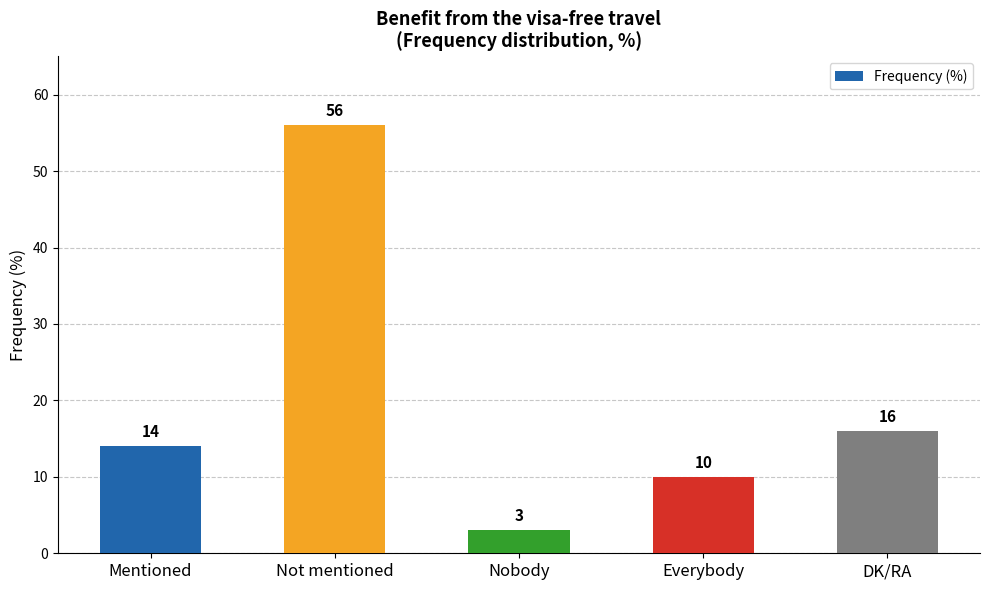

List the labels in order of value, smallest first.

Nobody, Everybody, Mentioned, DK/RA, Not mentioned